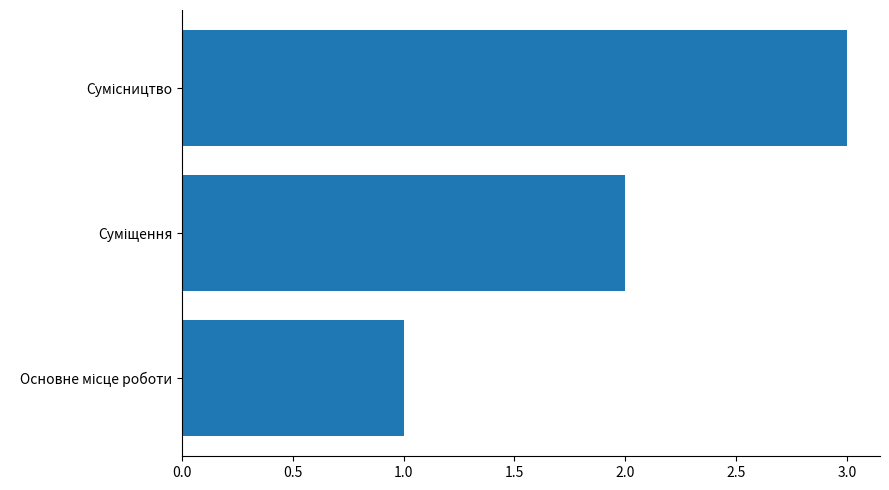

What is the greatest value displayed?

3